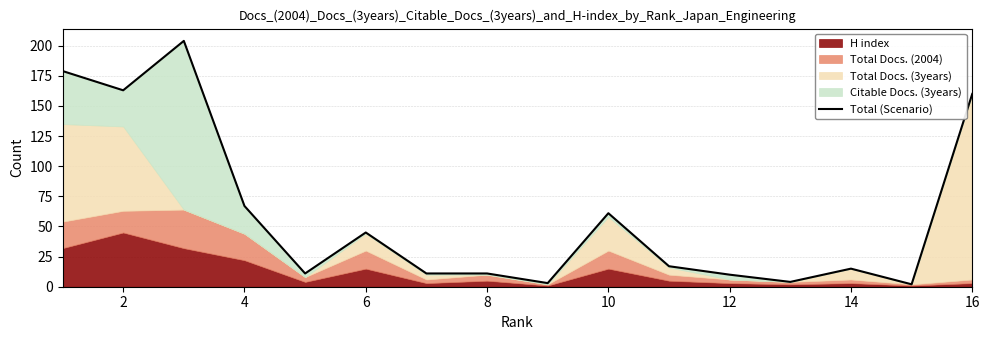

The value at 8 is 11. True or false?

True